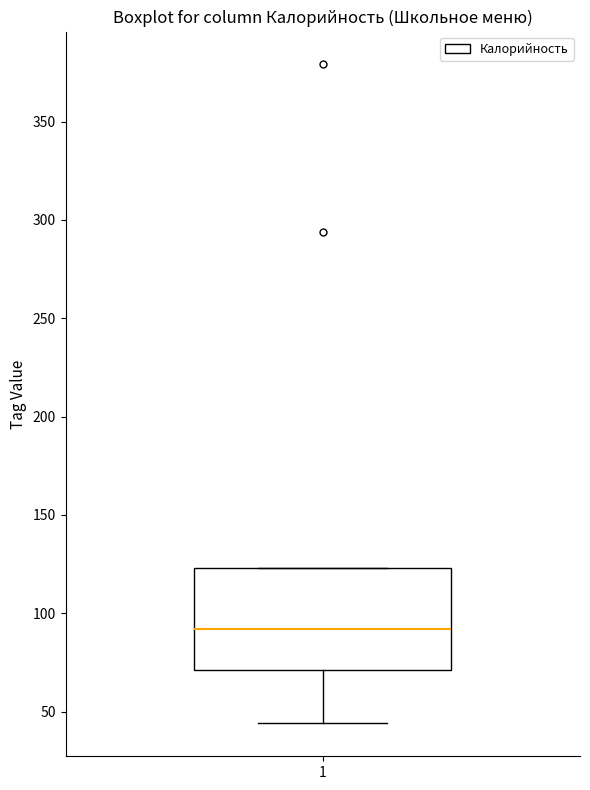

Where is the lower edge of the box at x = 1 on the y-axis? The values are not printed on the chart, so give them approximately, as read against the axis.

70